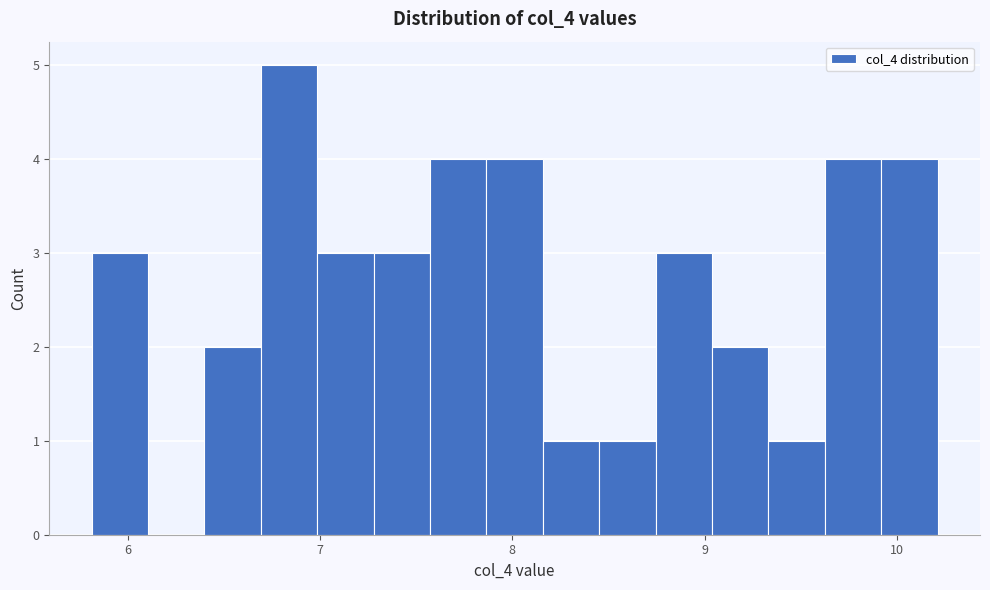

Read against the x-axis, roughly where is the centre of the tallest bar?

6.8